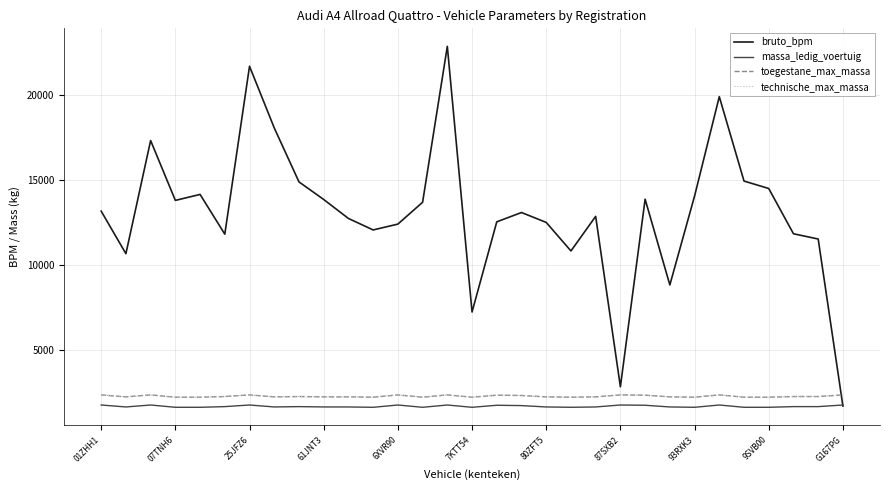

True or false: massa_ledig_voertuig has more than 1 points higher than both neighbors.

True